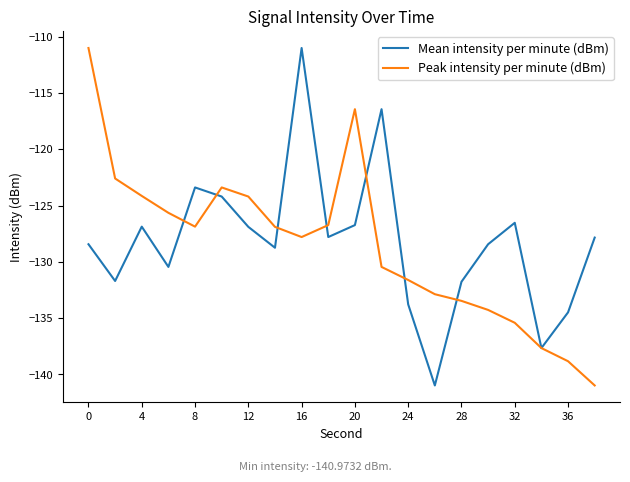

What is the average value of the Mean intensity per minute (dBm) series?

-128.2